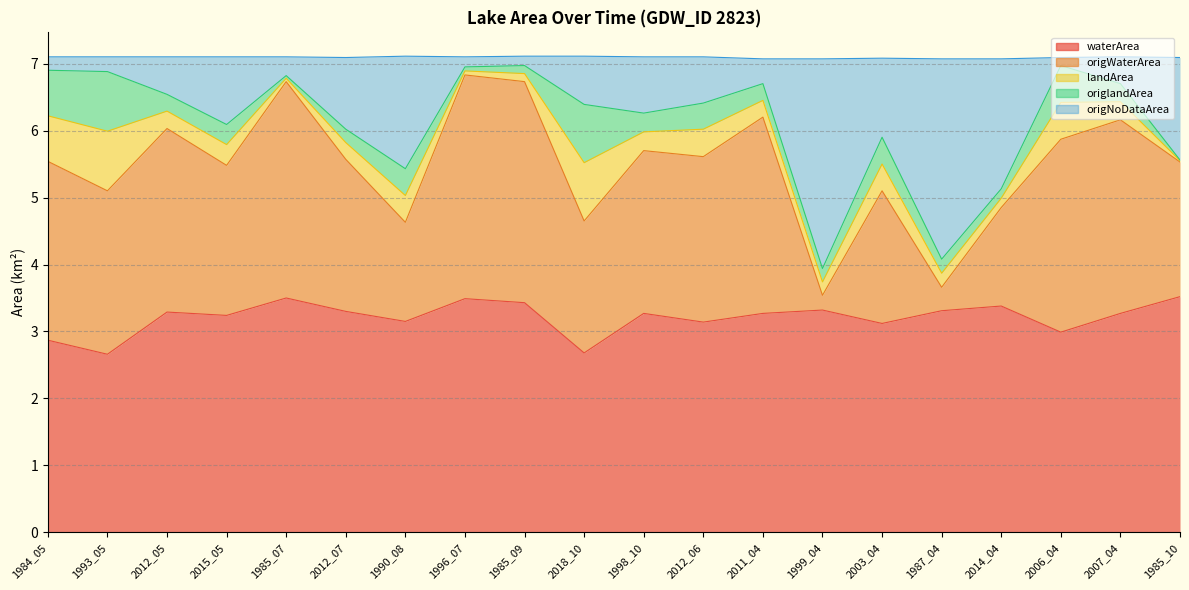

What is the difference between the maximum and minimum values in the waterArea series?

0.9